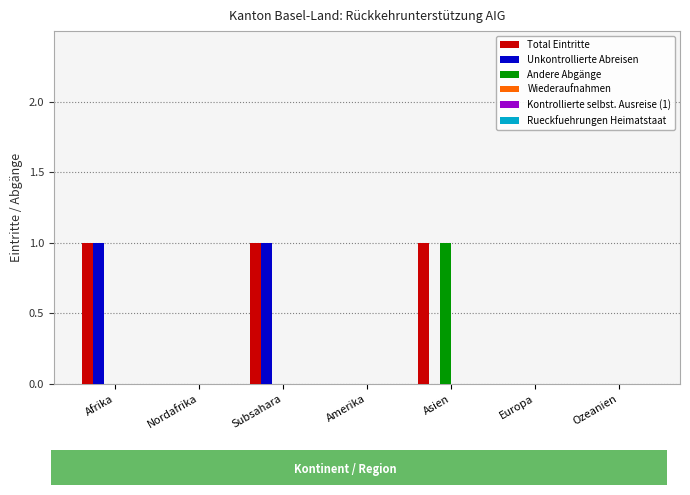

Is the value of Andere Abgänge at Nordafrika greater than the value of Total Eintritte at Afrika?

No